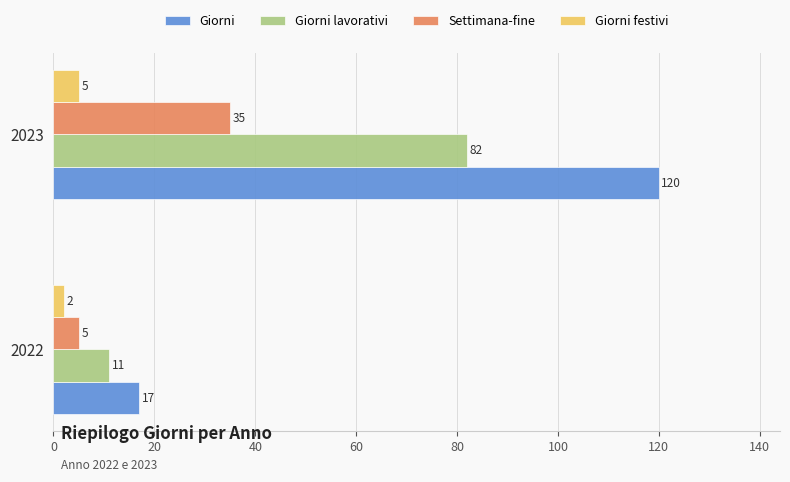

Which category has the highest value in the Settimana-fine series?

2023